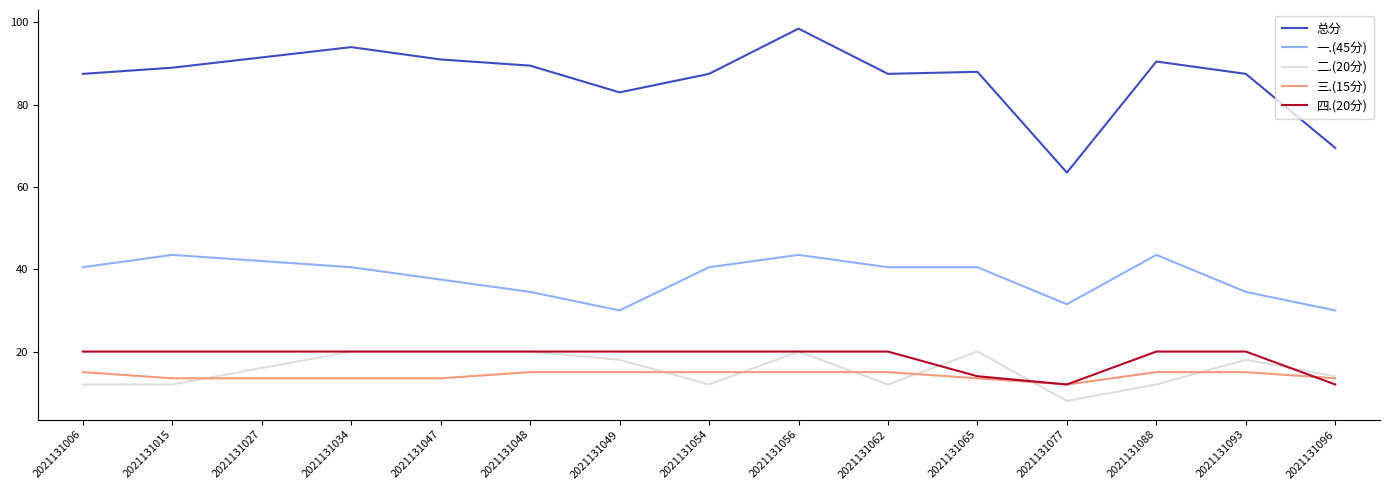

What is the approximate value of 一.(45分) at 2021131056?

43.5